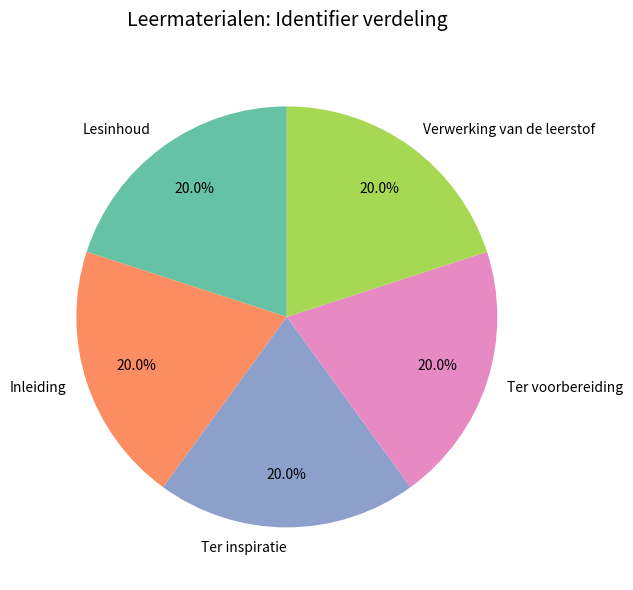

To the nearest percent, what percentage of the pie is Lesinhoud?

20%